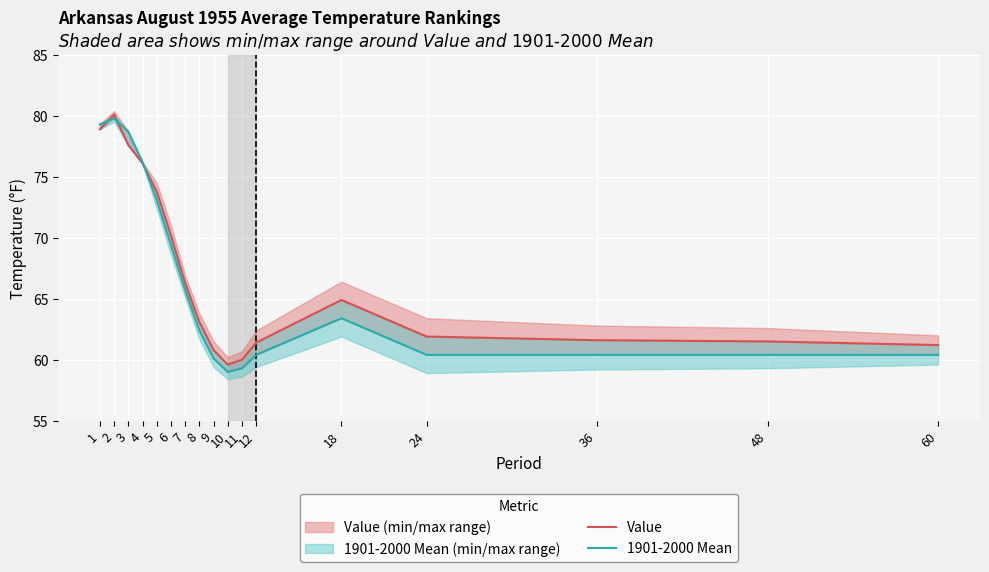

Which category has the lowest value across all series?

10